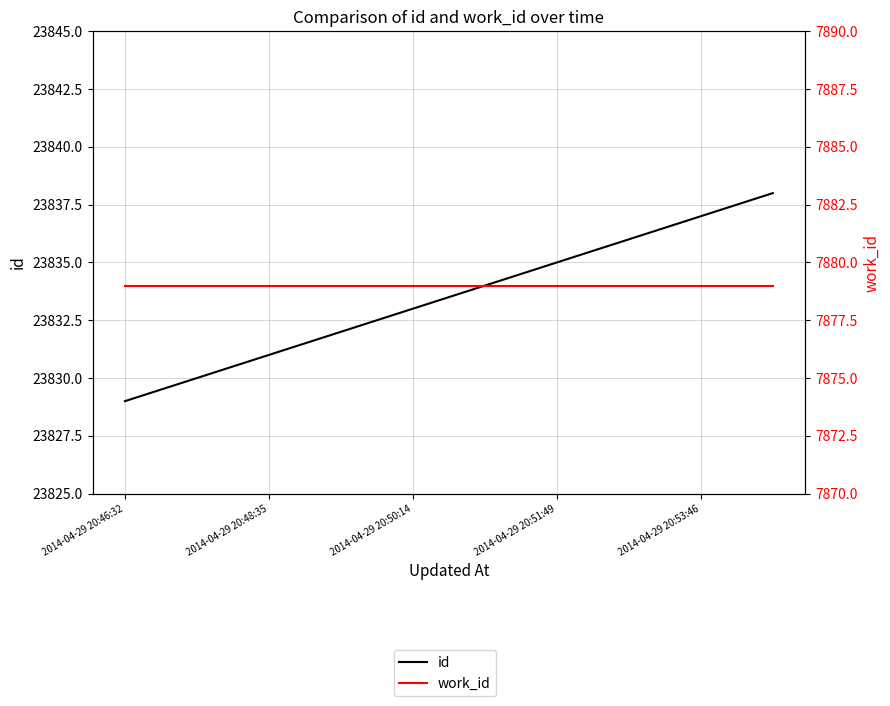

The work_id series shows 10870 at 2014-04-29 20:53:46. True or false?

False